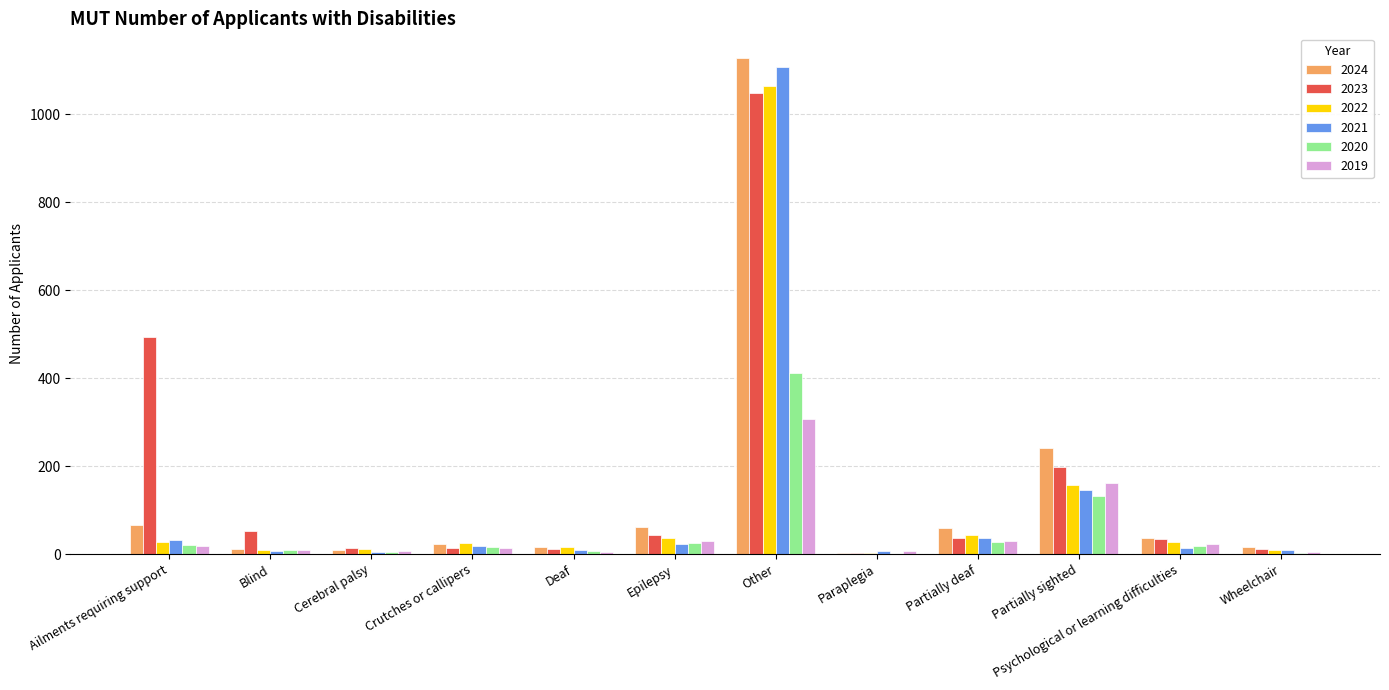

What is the highest value of the 2022 series?

1063